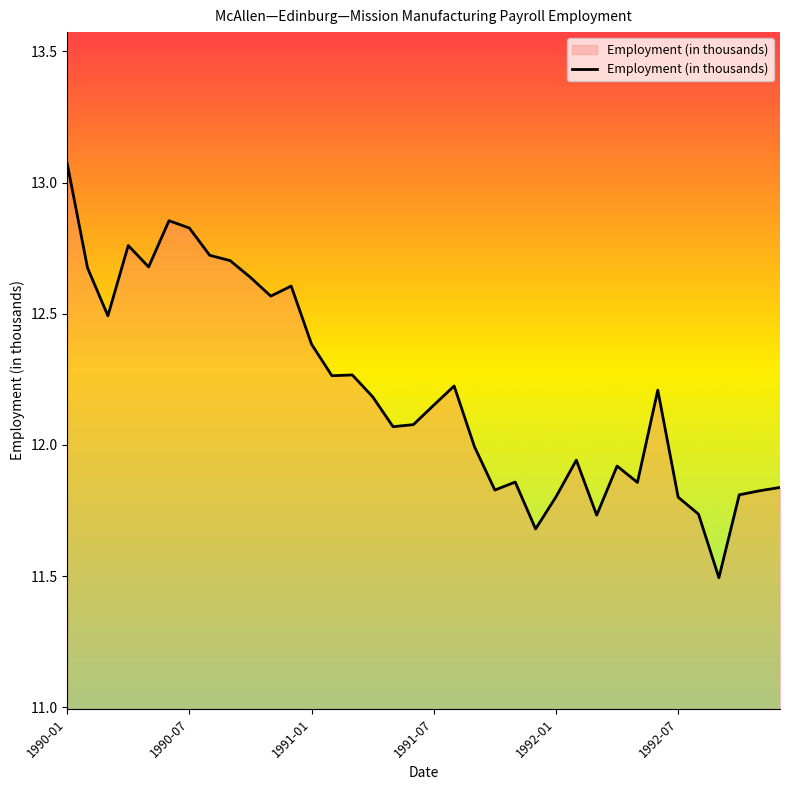

What is the smallest value displayed?

11.5